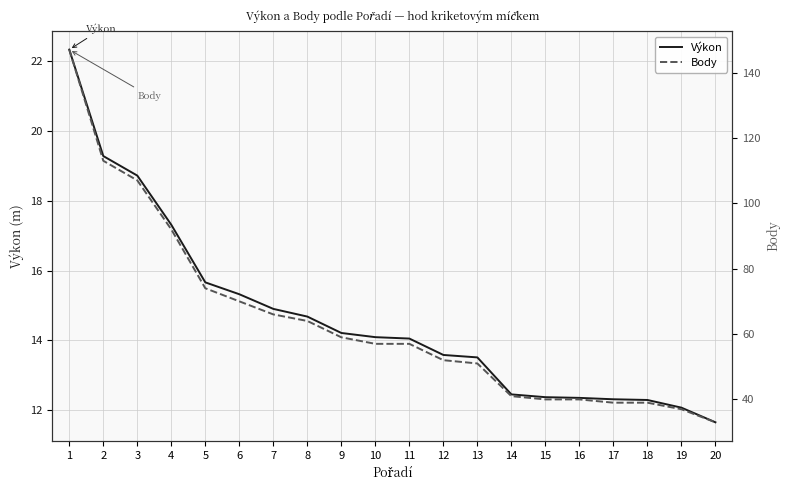

What is the value of the Výkon point at the 18th from the left?

12.3